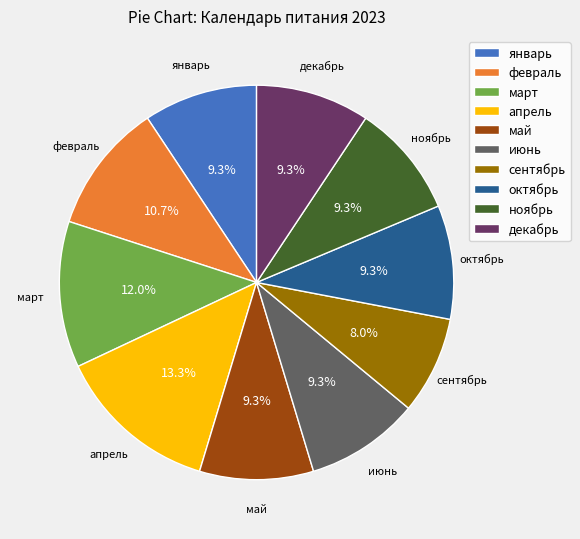

Between март and ноябрь, which is larger?

март